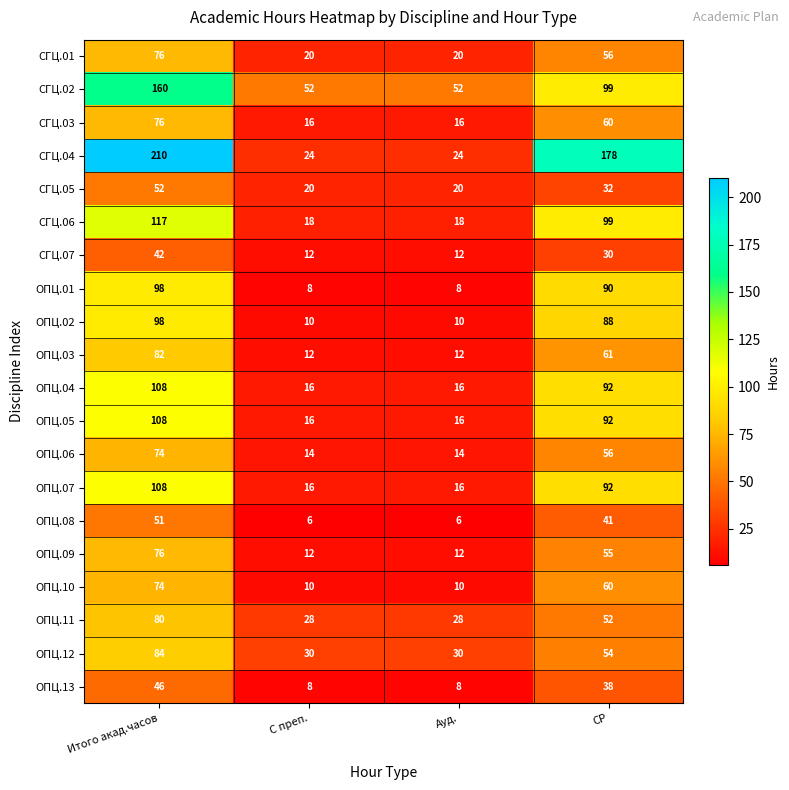

What is the sum of the СГЦ.07 values at С преп. and СР?

42